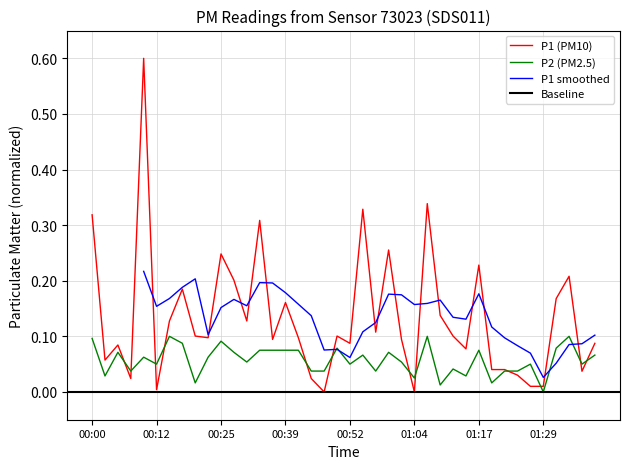

Is it true that P2 equals 0.1 at 01:17?

True